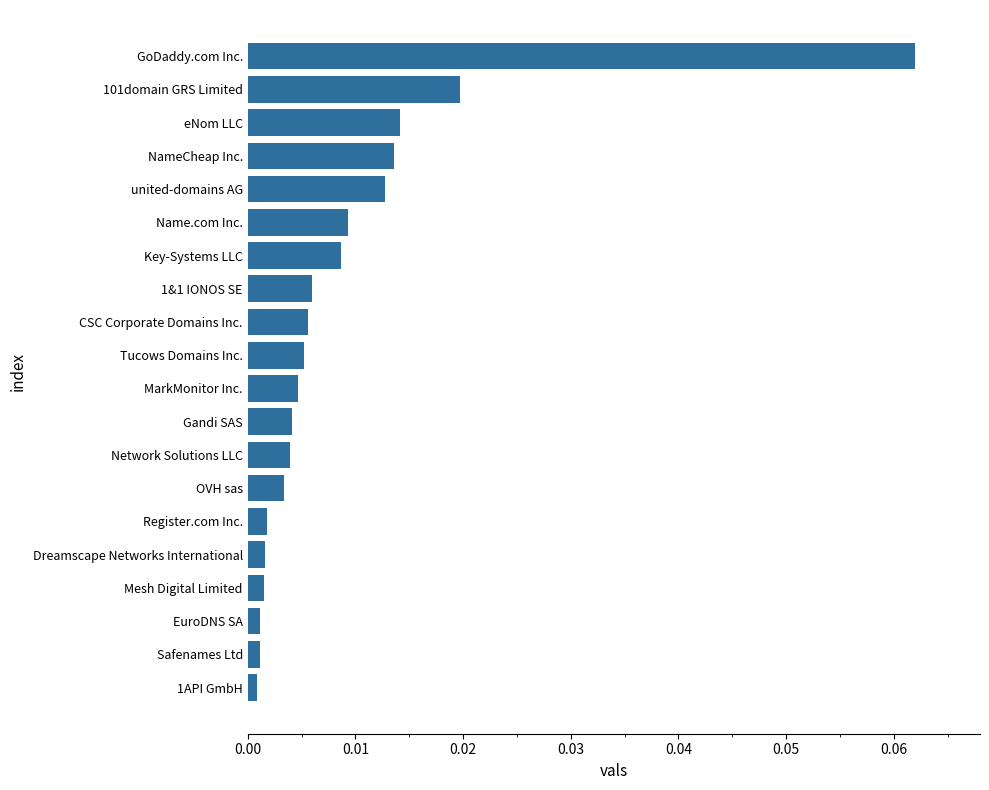

Which has a higher value, 1&1 IONOS SE or Gandi SAS?

1&1 IONOS SE